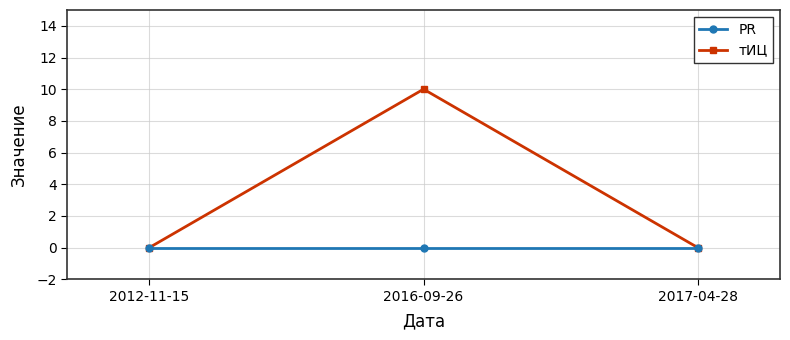

List the series in order of their overall mean, highest first.

тИЦ, PR